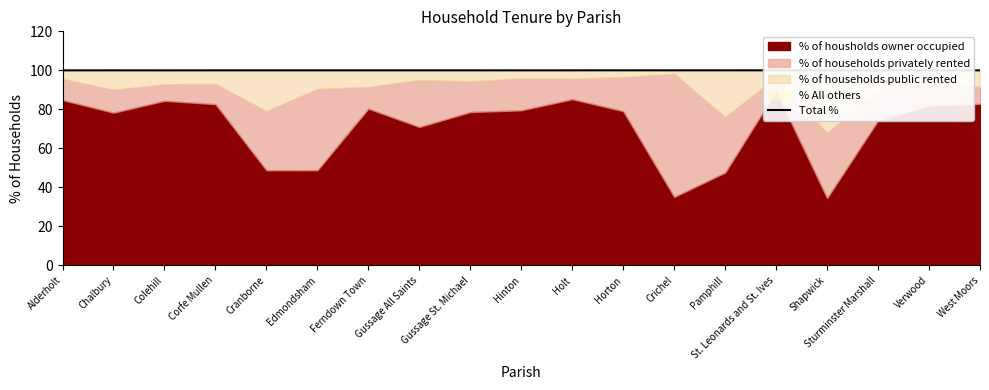

What position from the right is Horton?

8